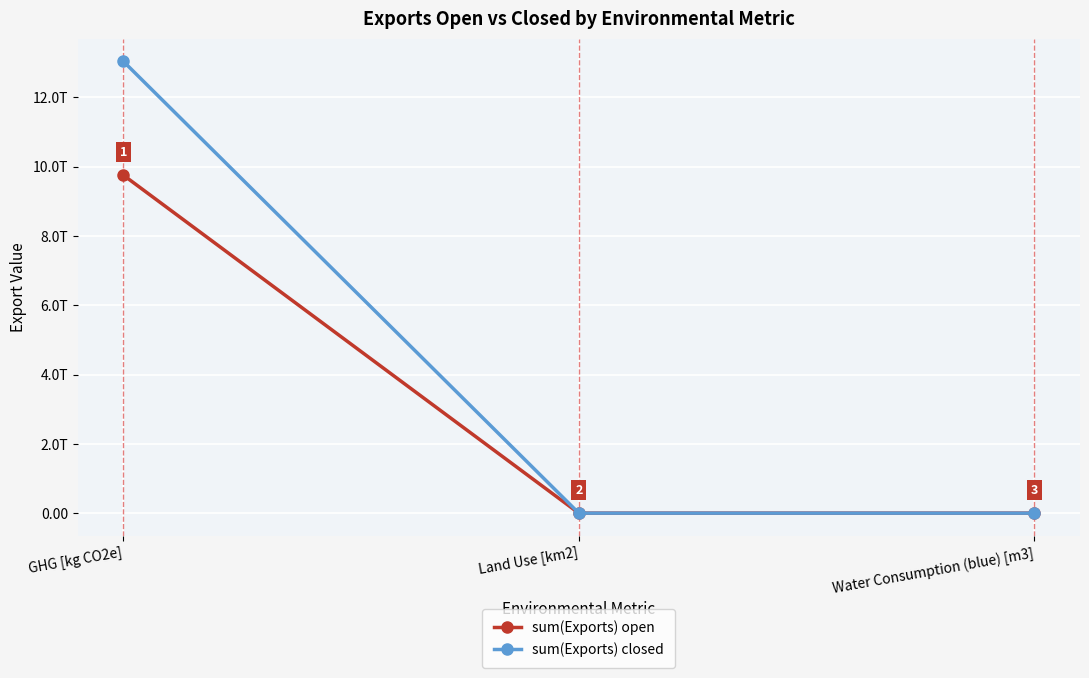

Does the chart have visible grid lines?

Yes